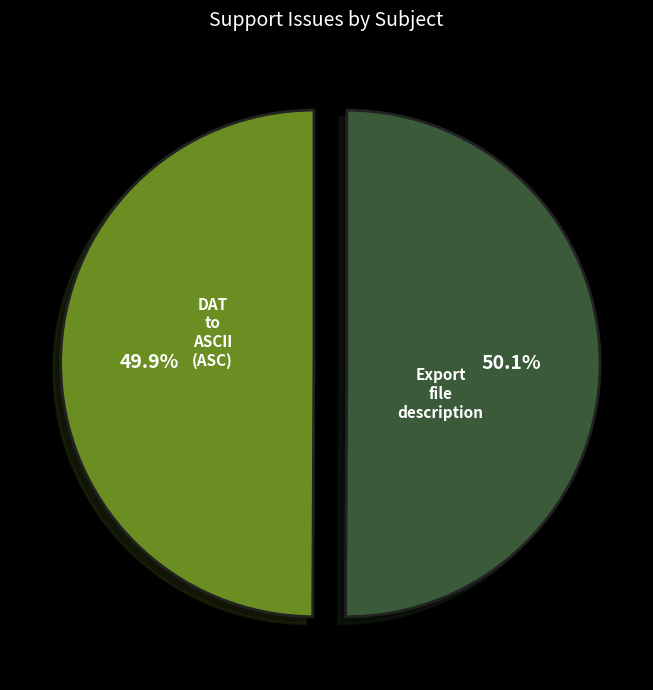

How much of the chart is everything except Export file description?

49.9%